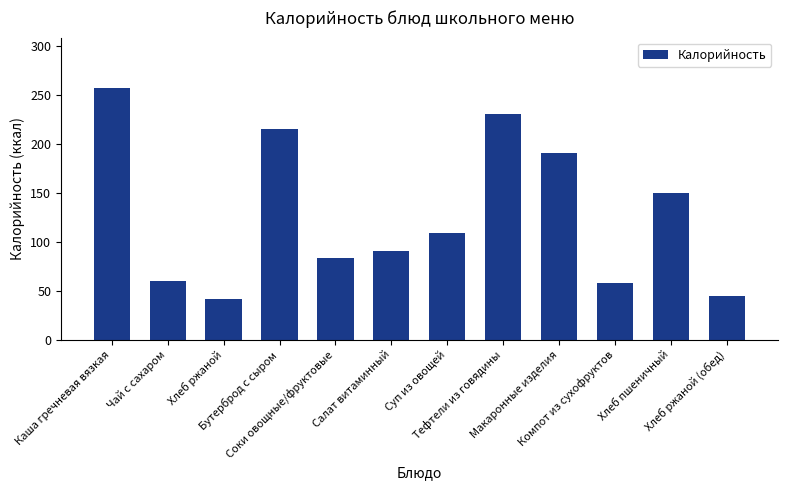

At which category does the chart reach its peak across all series?

Каша гречневая вязкая